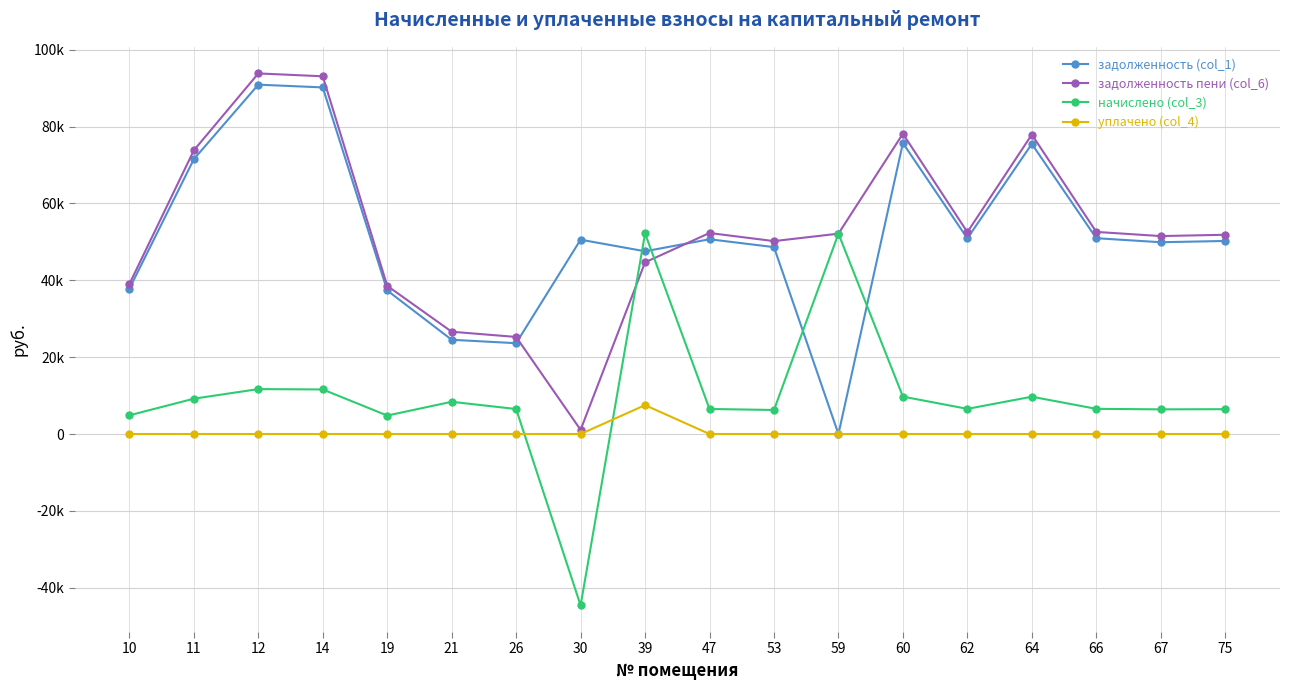

Is this an area chart (filled region under the line)?

No